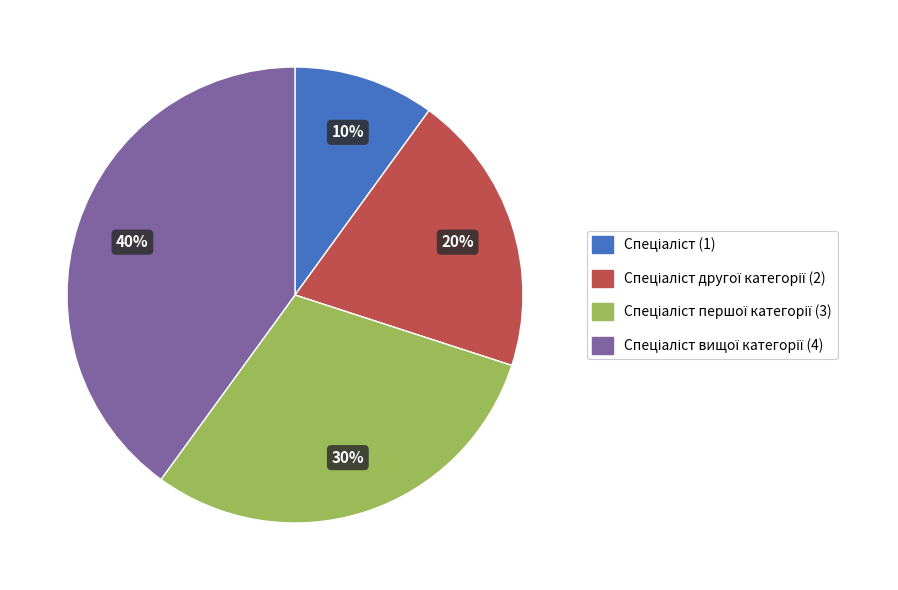

Count the number of slices in the pie.

4